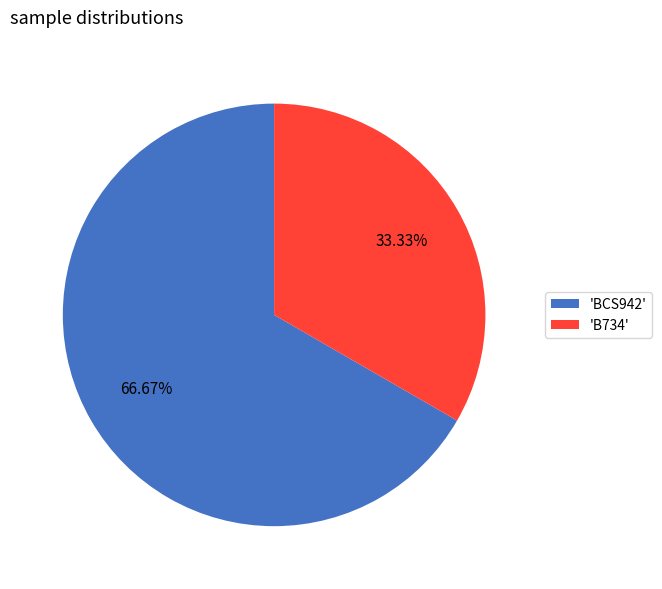

Combined, do 'BCS942' and 'B734' account for over 50%?

Yes